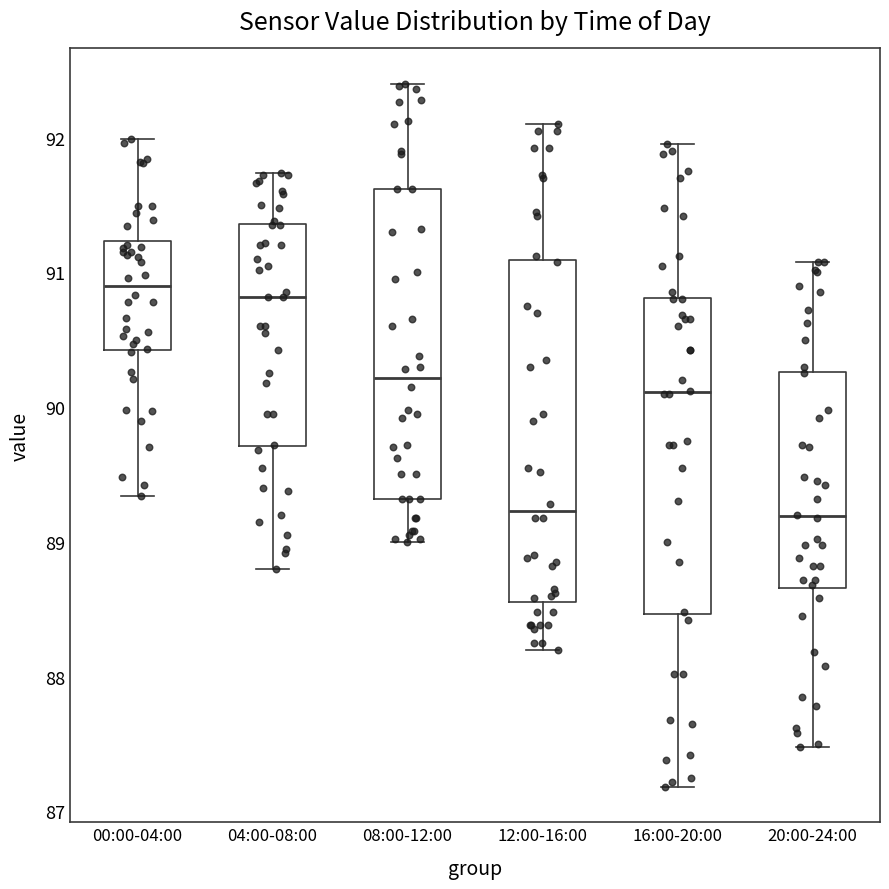

Where is the lower edge of the box for 04:00-08:00 on the y-axis? The values are not printed on the chart, so give them approximately, as read against the axis.

89.7